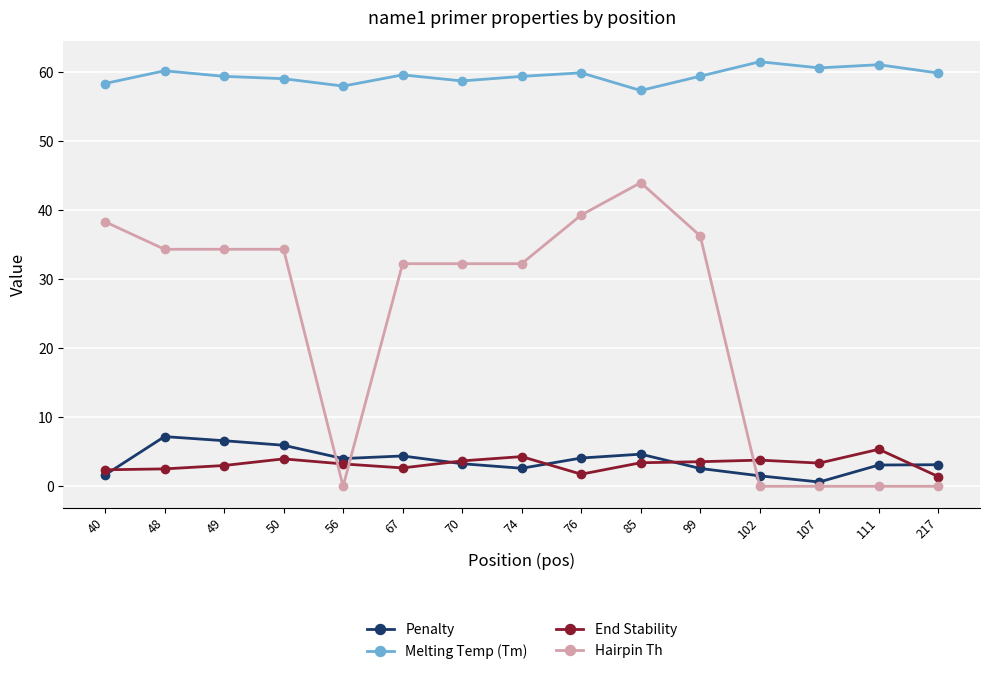

What is the difference between the End Stability values at 76 and 102?

2.0